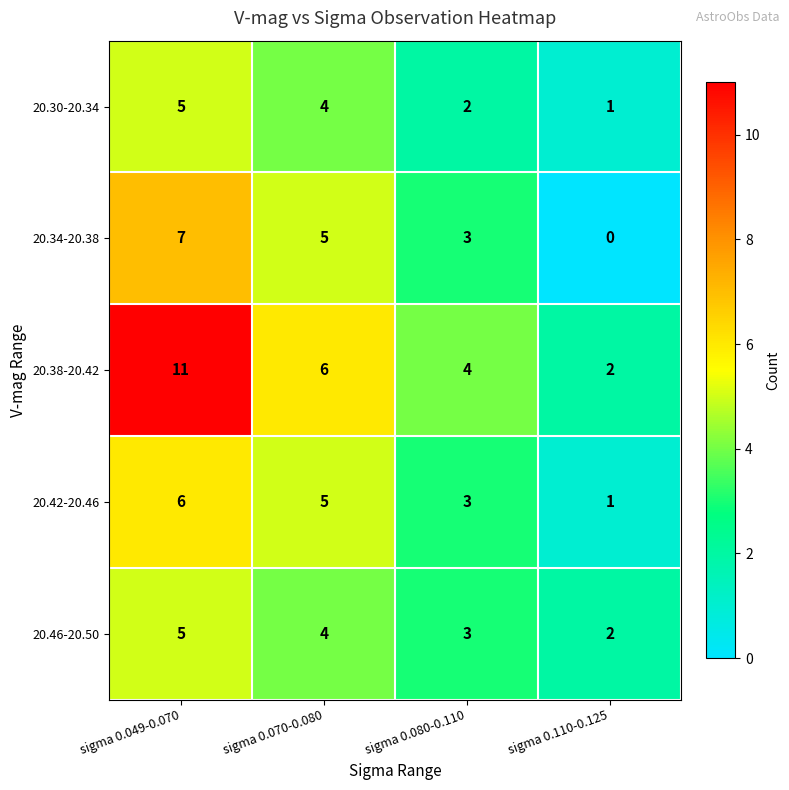

The value of 20.30-20.34 at sigma 0.080-0.110 is 1. True or false?

False